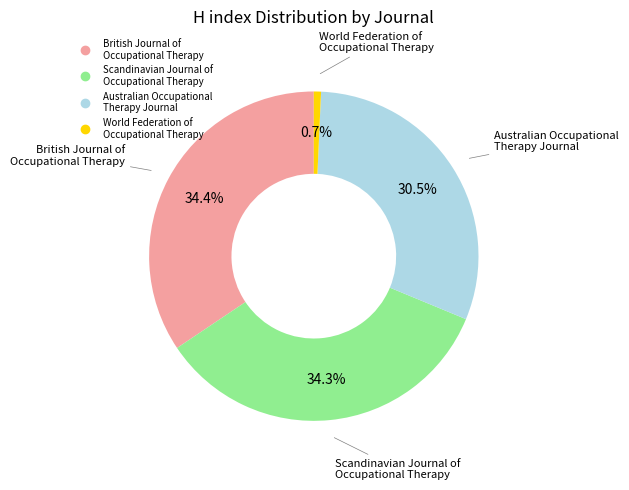

Is there a majority slice in this chart?

No